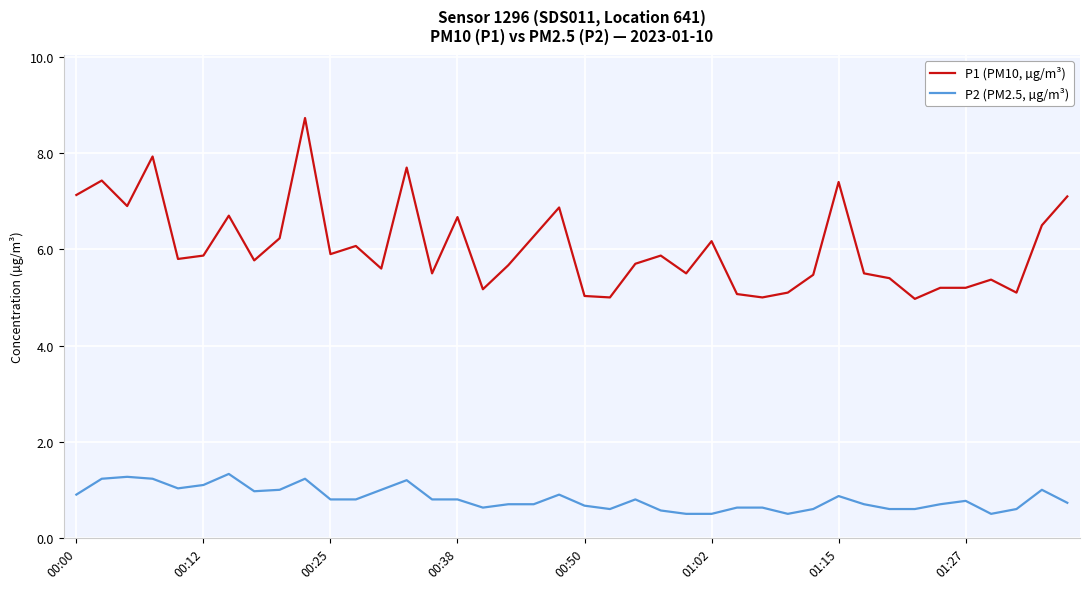

How many distinct data groups are displayed?

2